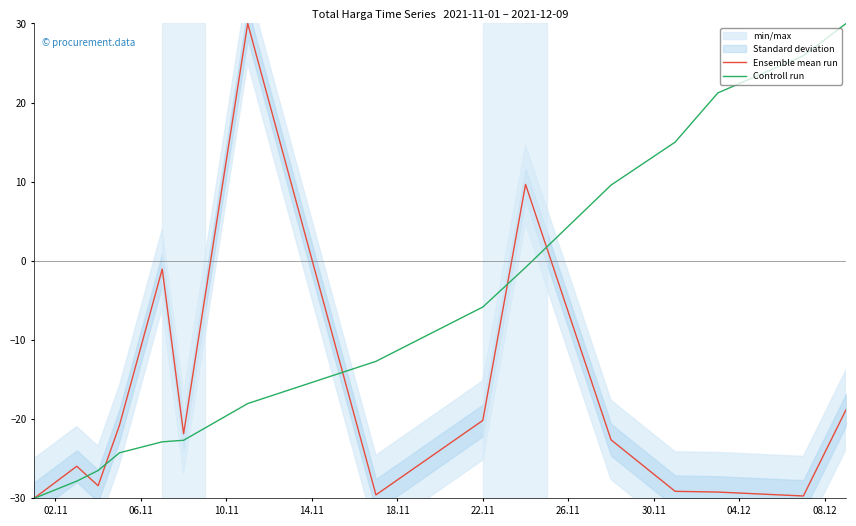

What is the difference between the maximum and second lowest values in the Ensemble mean run series?

59.7